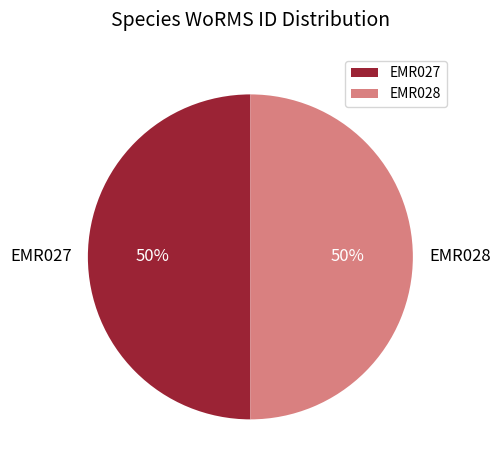

Approximately how many times larger is the value at EMR027 compared to EMR028?

1.0